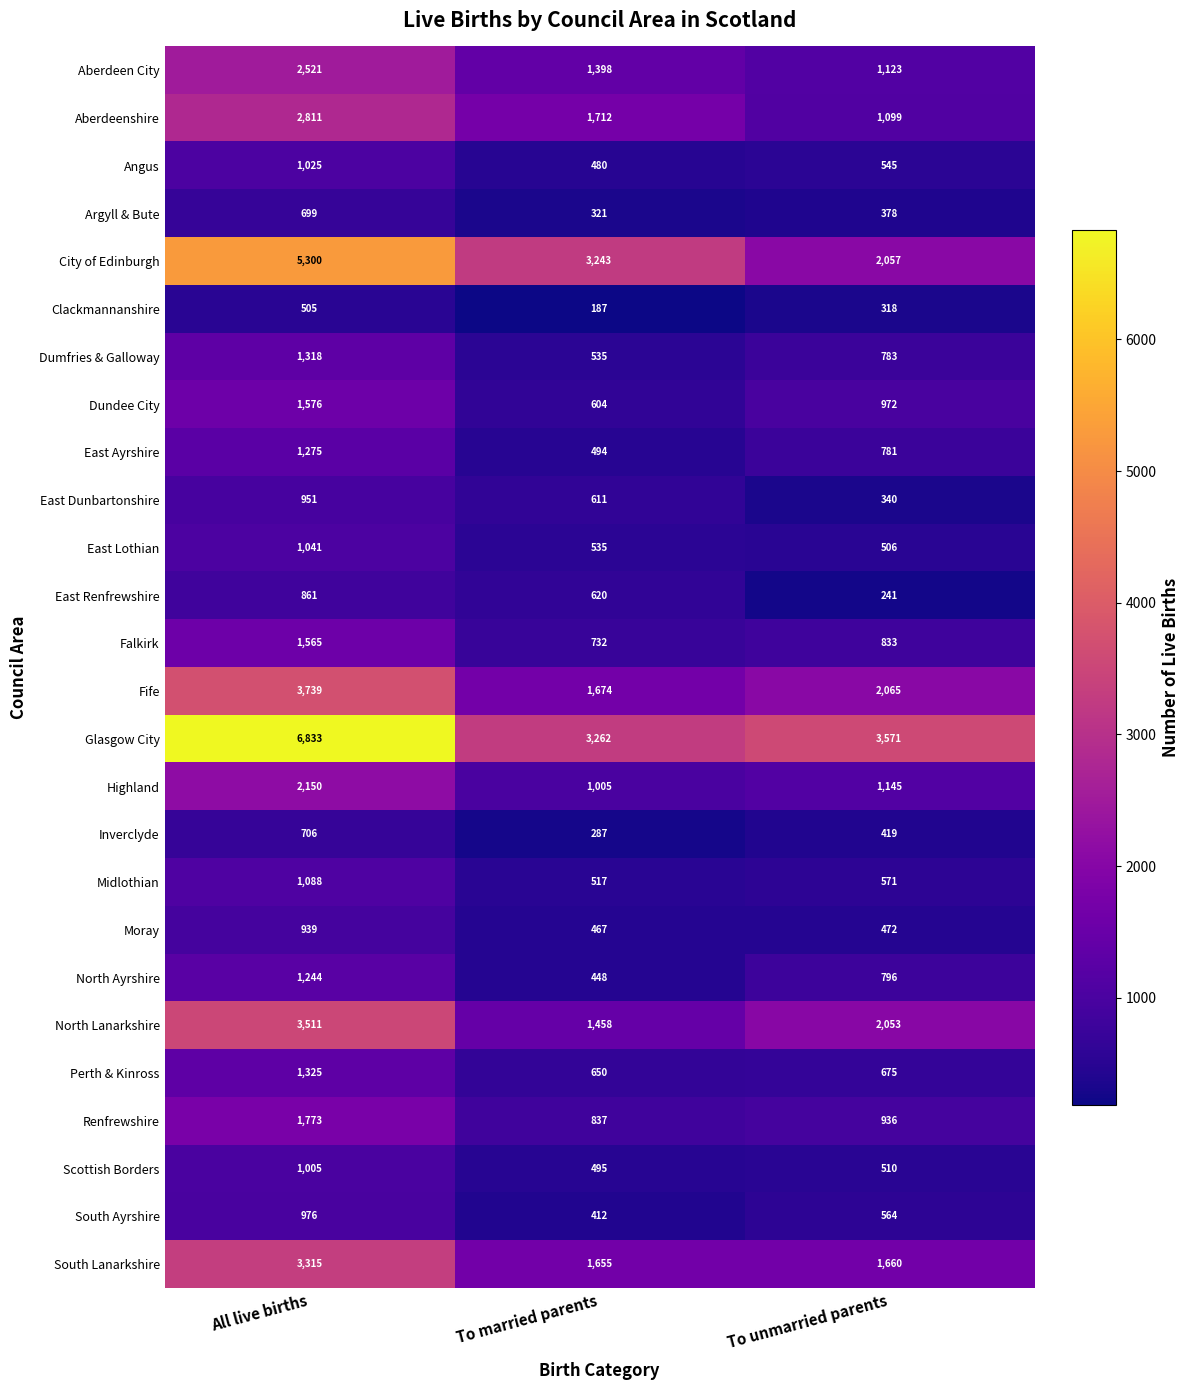

Which series has the largest total across all categories?

Glasgow City